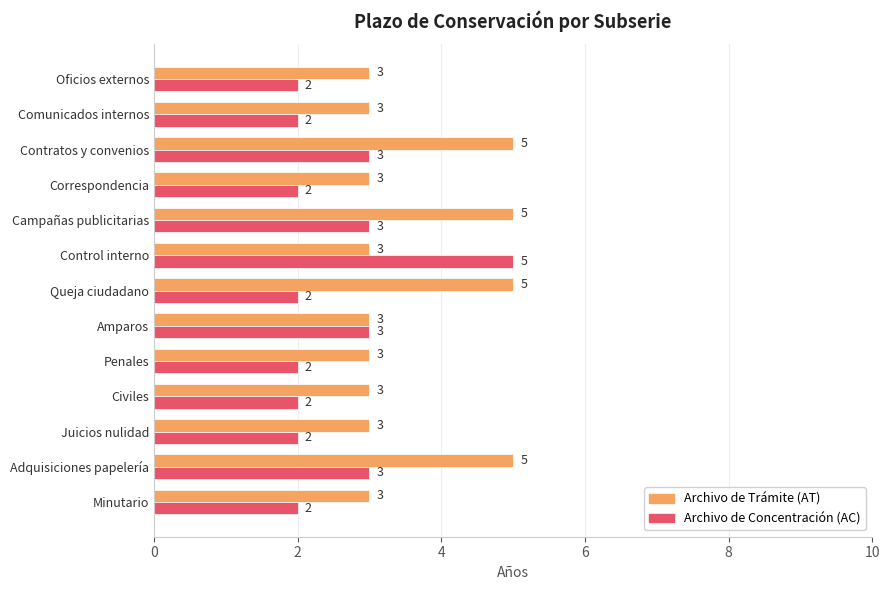

Which series has the largest total across all categories?

Archivo de Trámite (AT)